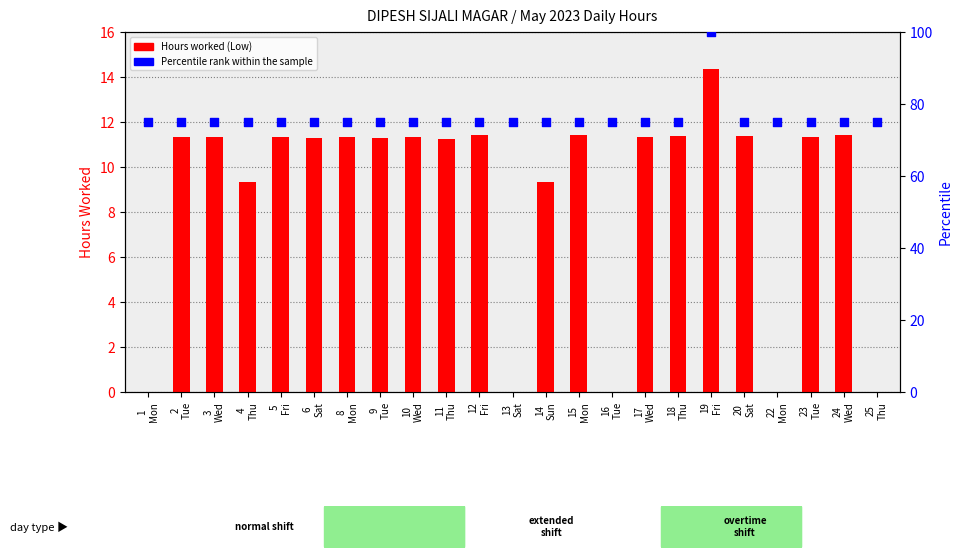

At which category is the sum across all series the highest?

19
Fri